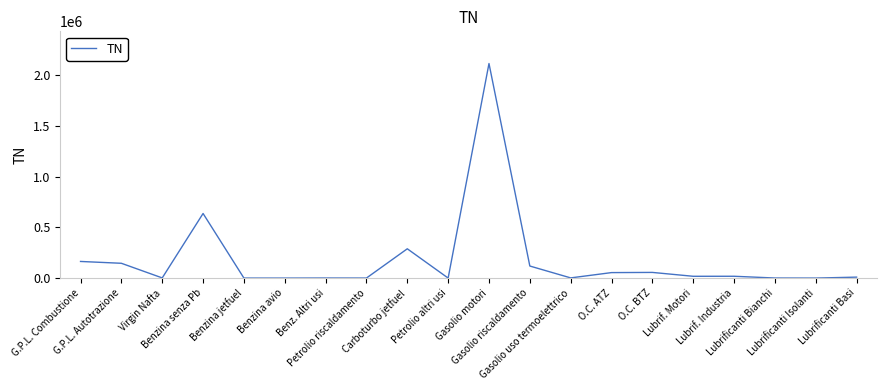

What is the sum of all values?

3628575